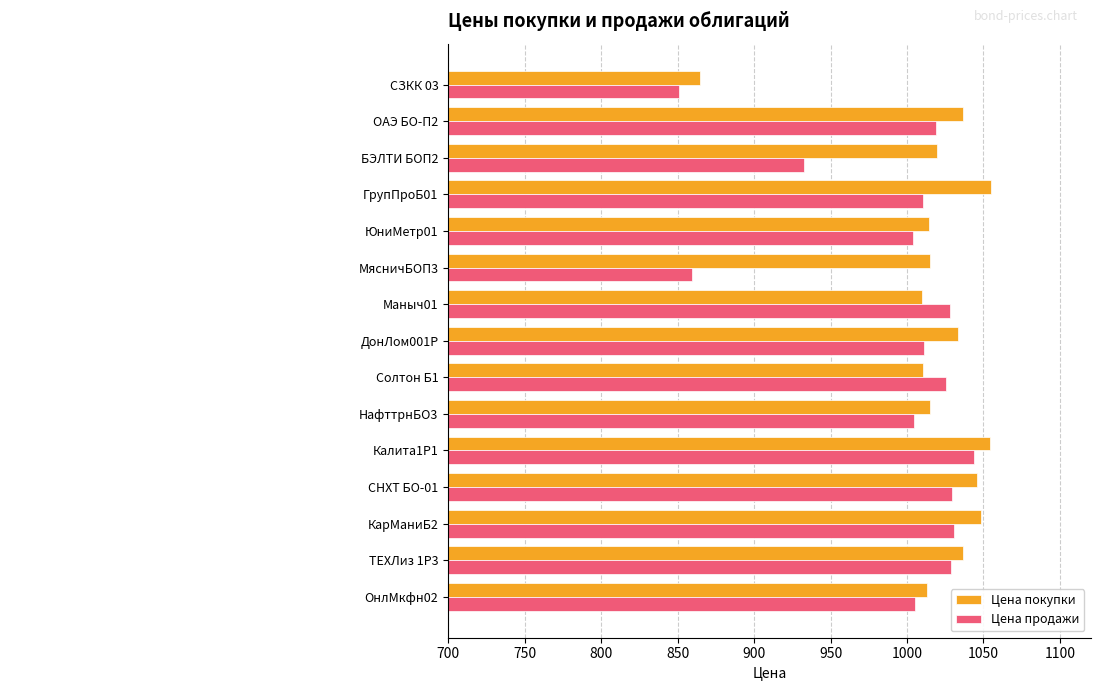

List the labels in order of Цена продажи value, largest first.

Калита1P1, КарМаниБ2, СНХТ БО-01, ТЕХЛиз 1P3, Маныч01, Солтон Б1, ОАЭ БО-П2, ДонЛом001P, ГрупПроБ01, ОнлМкфн02, НафттрнБО3, ЮниМетр01, БЭЛТИ БОП2, МясничБОП3, СЗКК 03